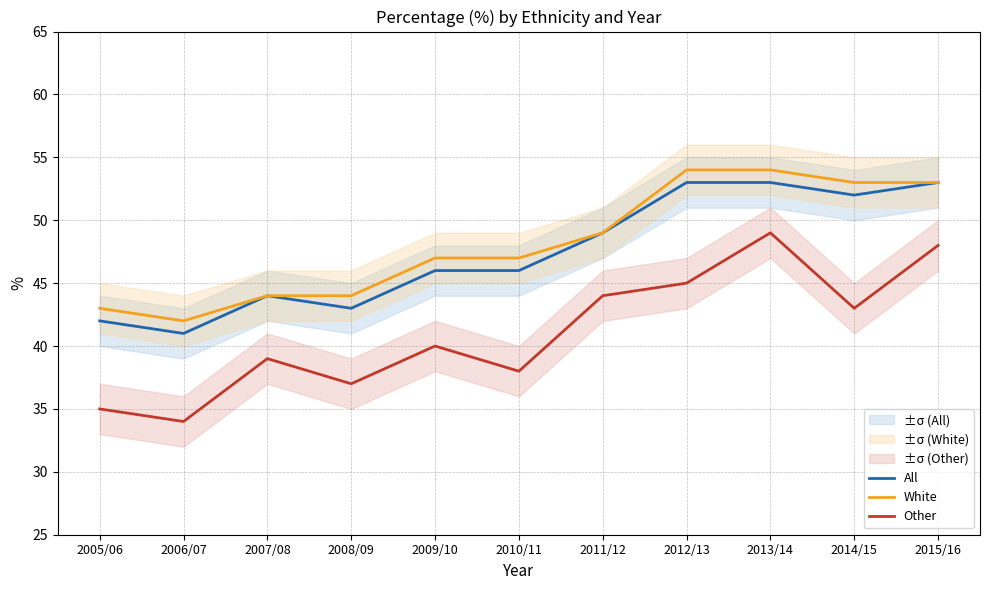

The value of White at 2011/12 is 74. True or false?

False